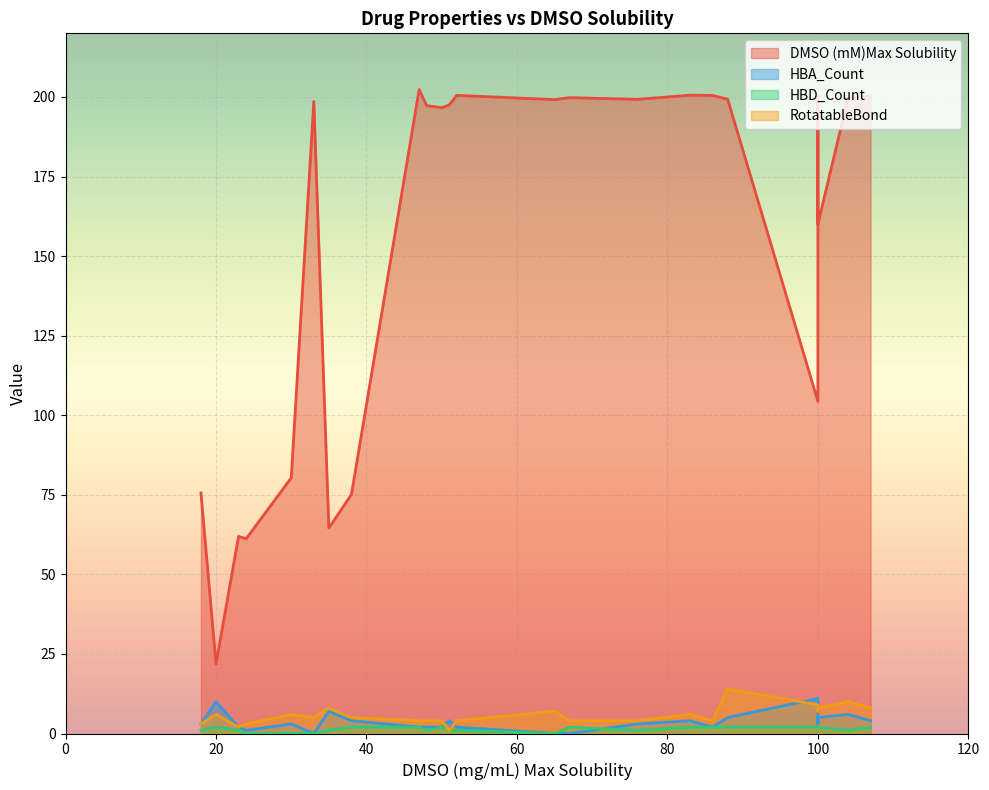

Which series has the widest spread of values?

DMSO (mM)Max Solubility